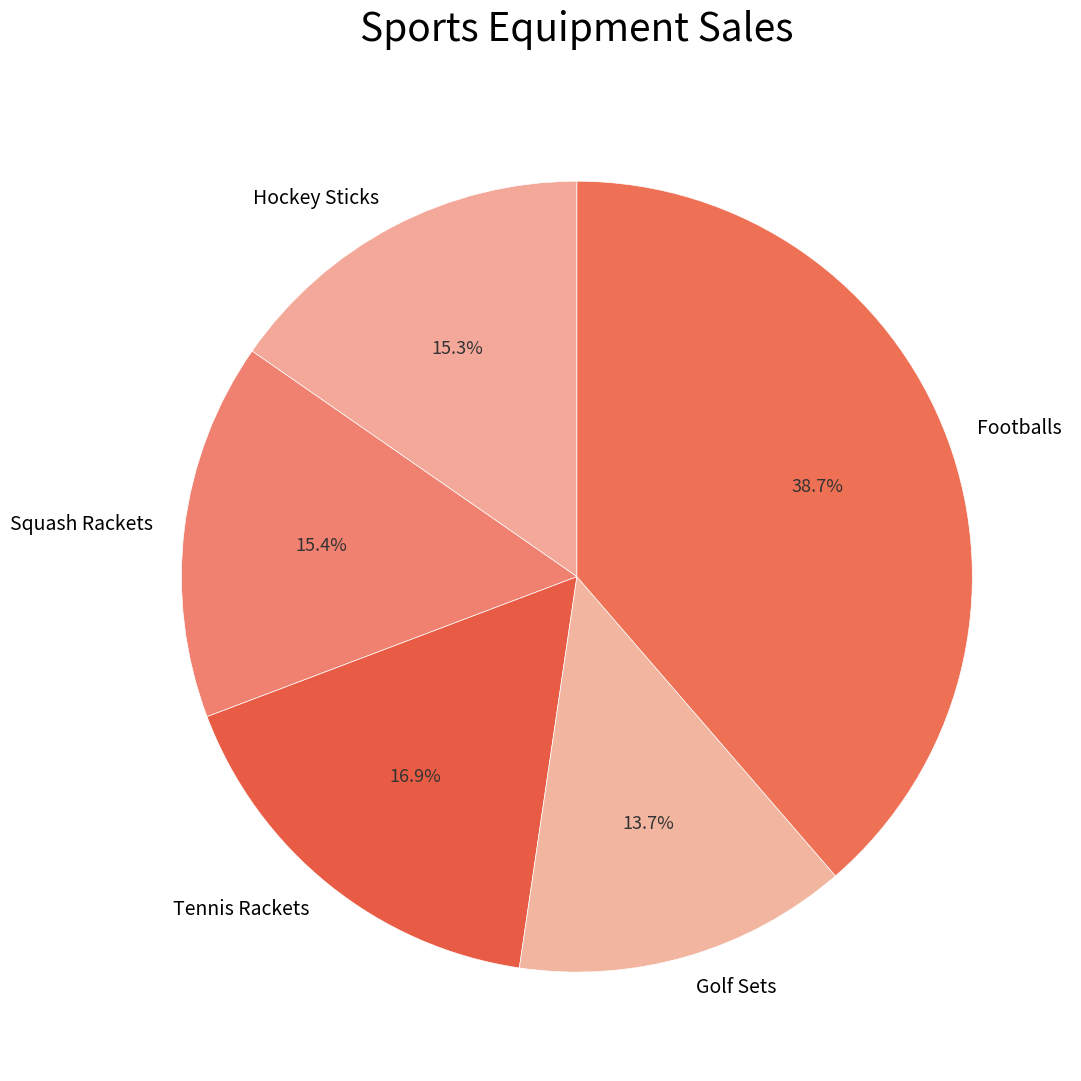

What is the smallest slice in the pie chart?

Golf Sets